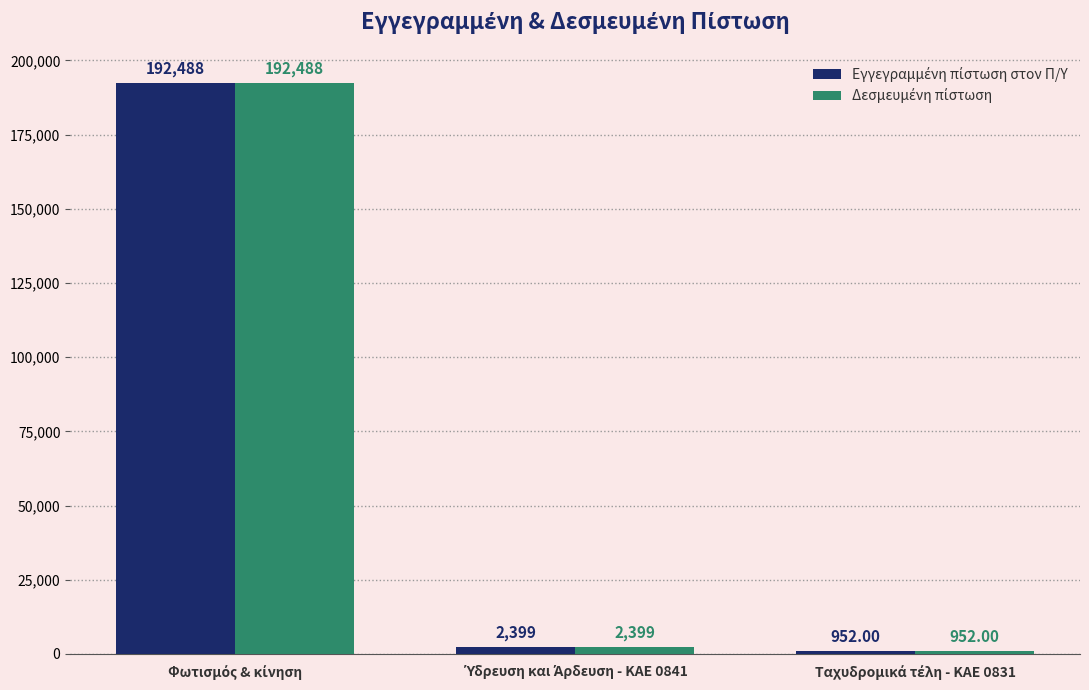

Rank the categories by Δεσμευμένη πίστωση value from highest to lowest.

Φωτισμός & κίνηση, Ύδρευση και Άρδευση - ΚΑΕ 0841, Ταχυδρομικά τέλη - ΚΑΕ 0831